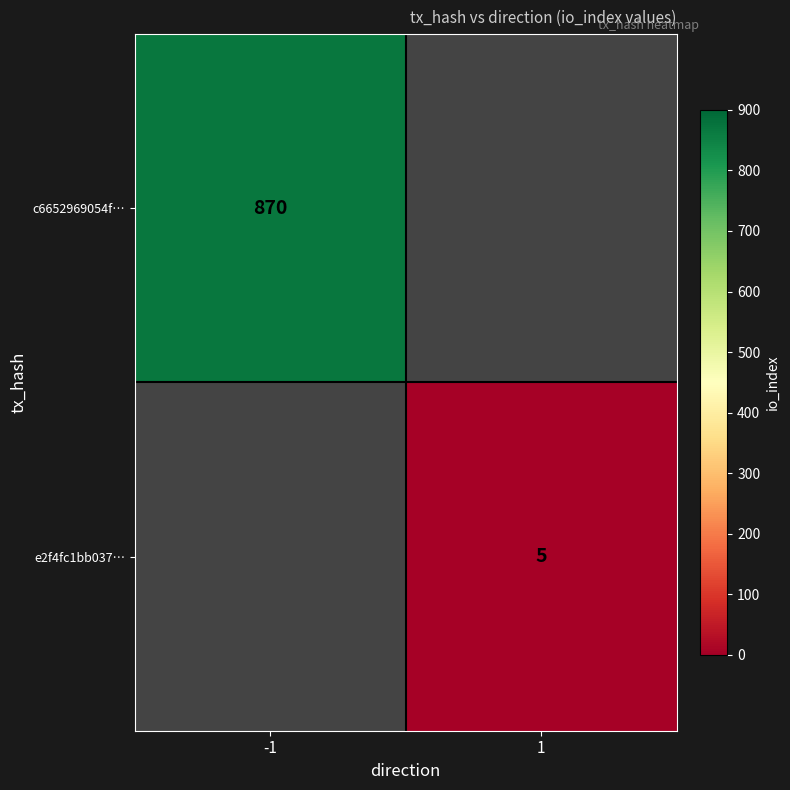

True or false: c6652969054f… has a value of 870 at -1.

True